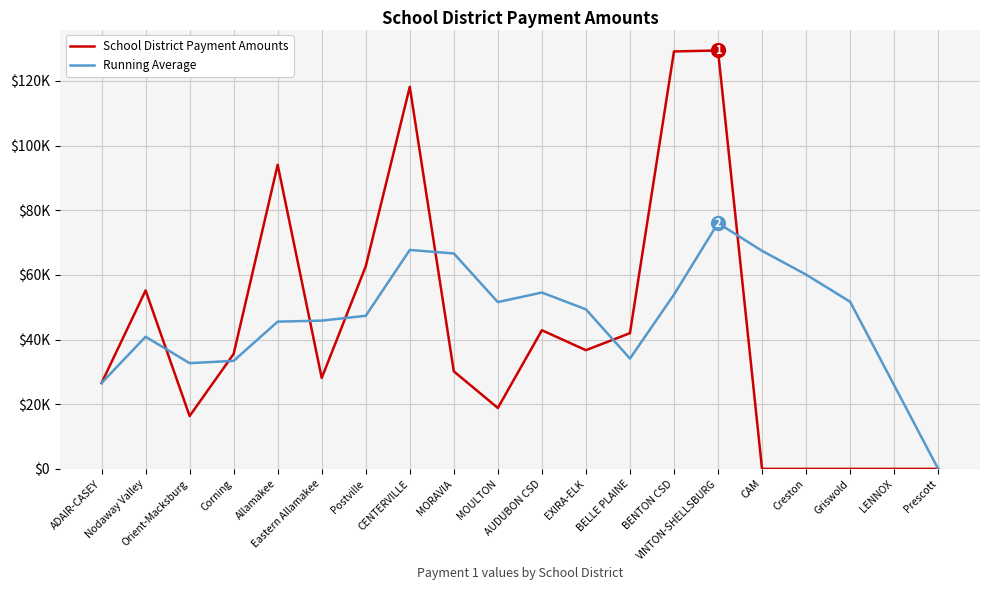

Does the chart display data point markers on the line(s)?

No